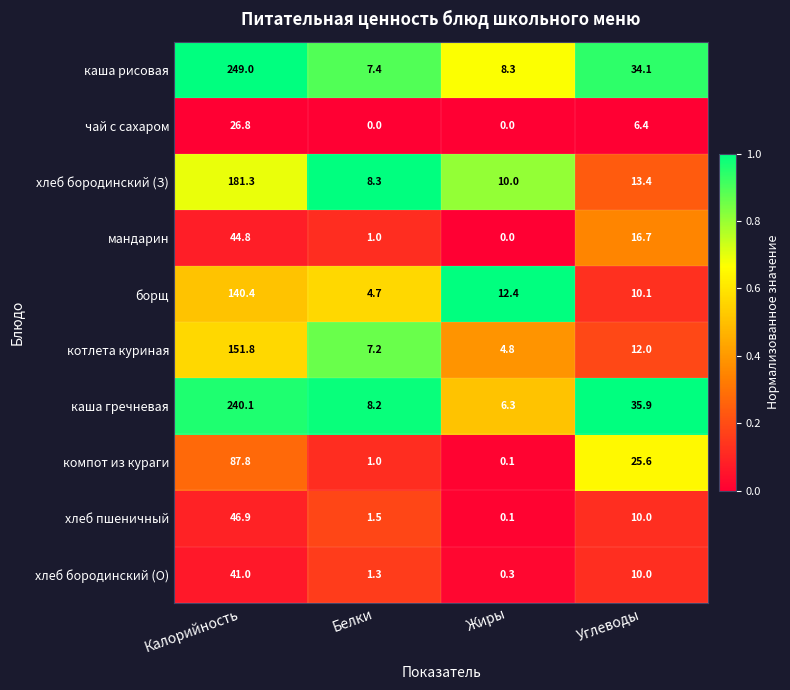

List the series in order of their peak value, highest first.

каша рисовая, каша гречневая, хлеб бородинский (З), котлета куриная, борщ, компот из кураги, хлеб пшеничный, мандарин, хлеб бородинский (О), чай с сахаром